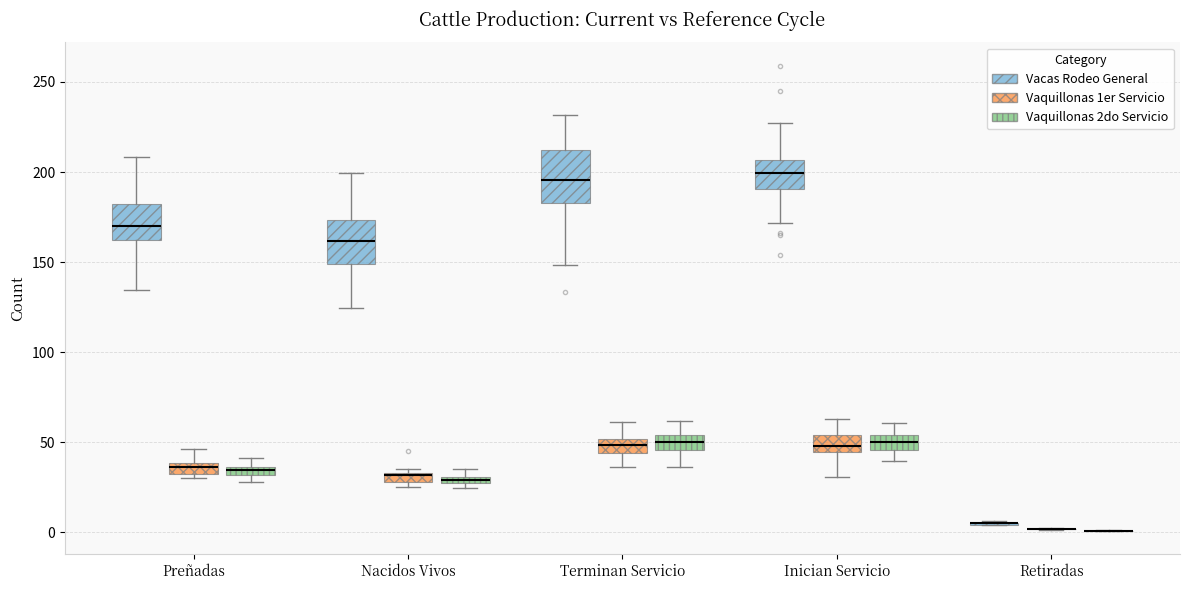

Where is the lower edge of the box for Inician Servicio (Vaquillonas 2do Servicio) on the y-axis? The values are not printed on the chart, so give them approximately, as read against the axis.

45